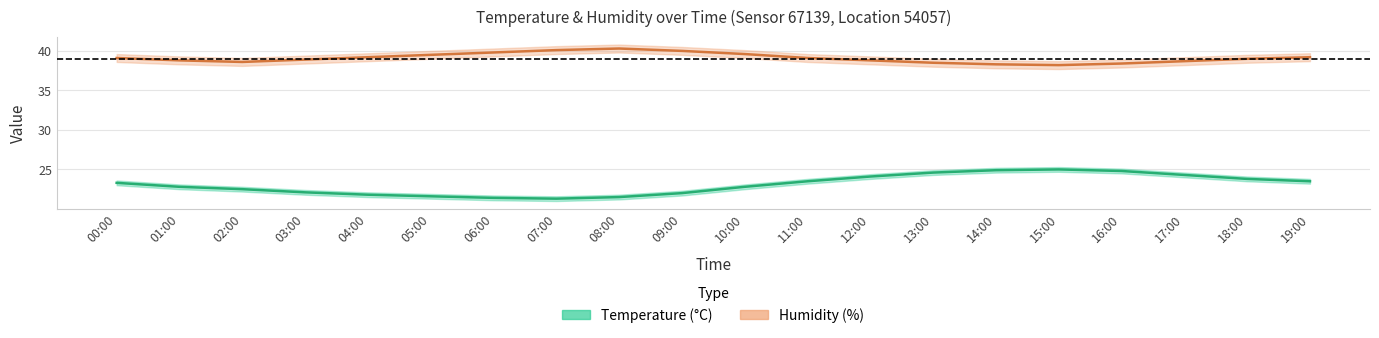

At how many categories does at least one series exceed 25?

20